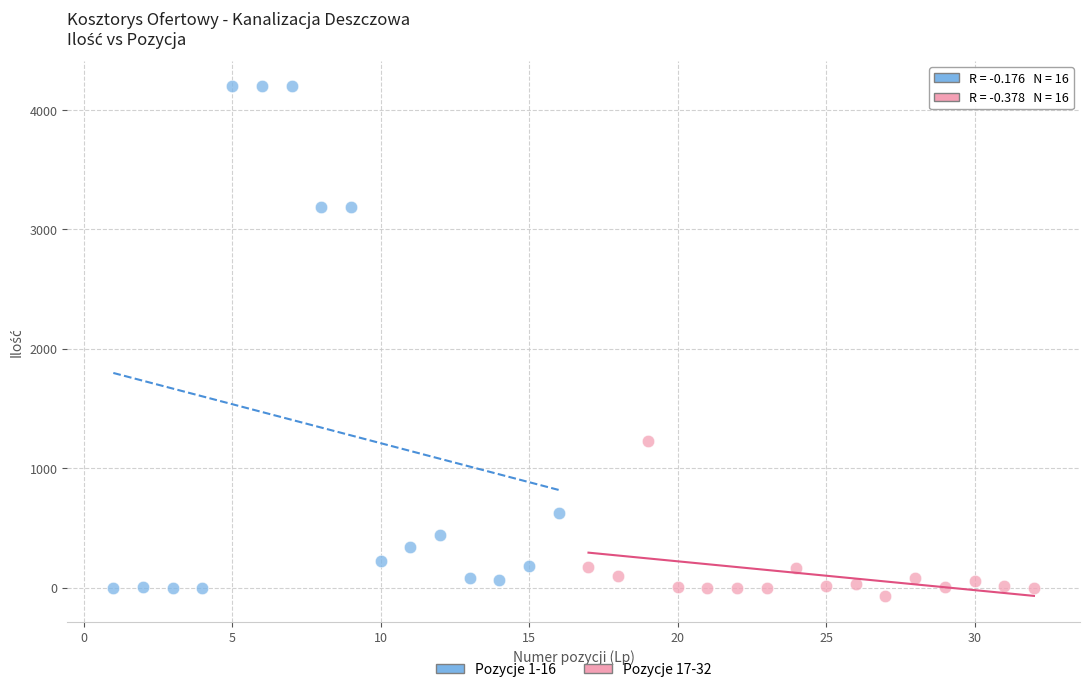

Which series has the largest Y range (max minus min)?

Pozycje 1-16